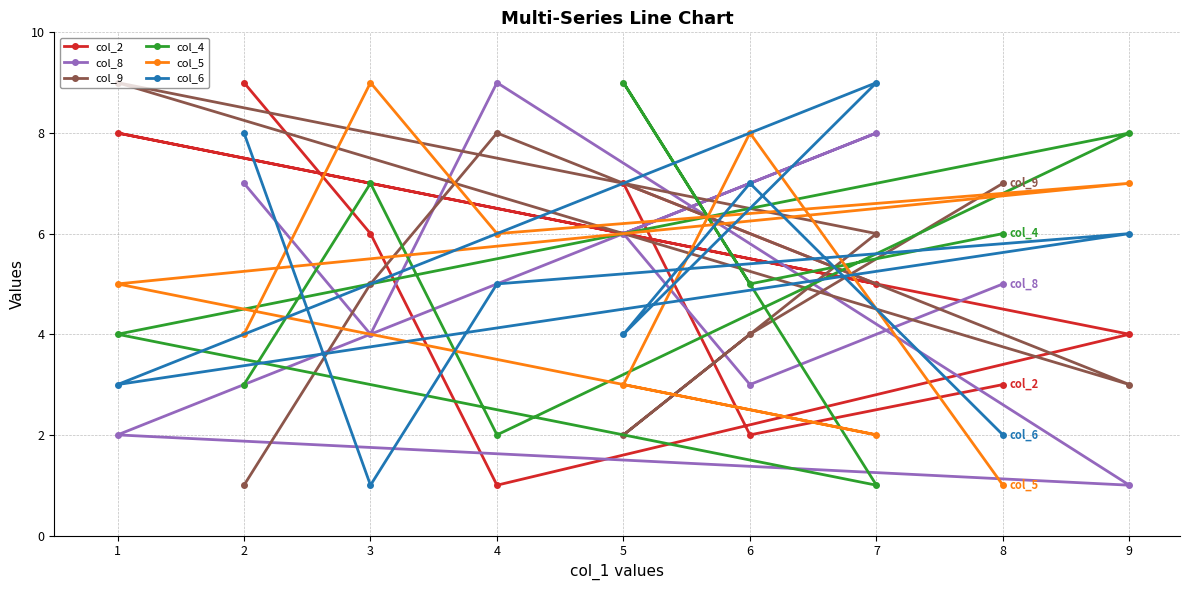

List the labels in order of col_8 value, largest first.

4, 7, 2, 5, 8, 3, 6, 1, 9